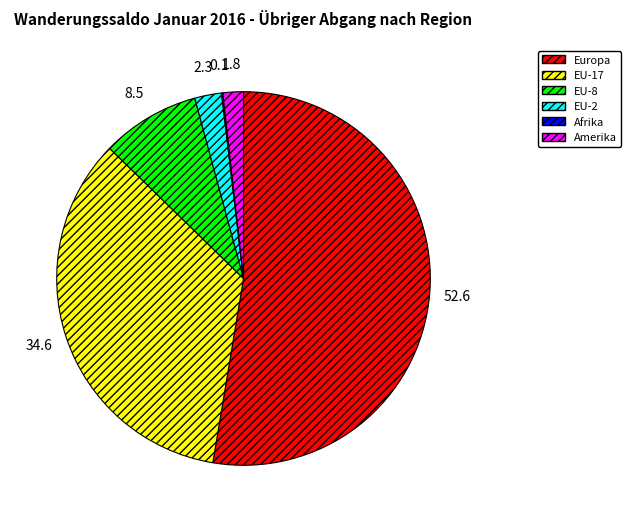

Which category has the biggest portion of the pie?

Europa